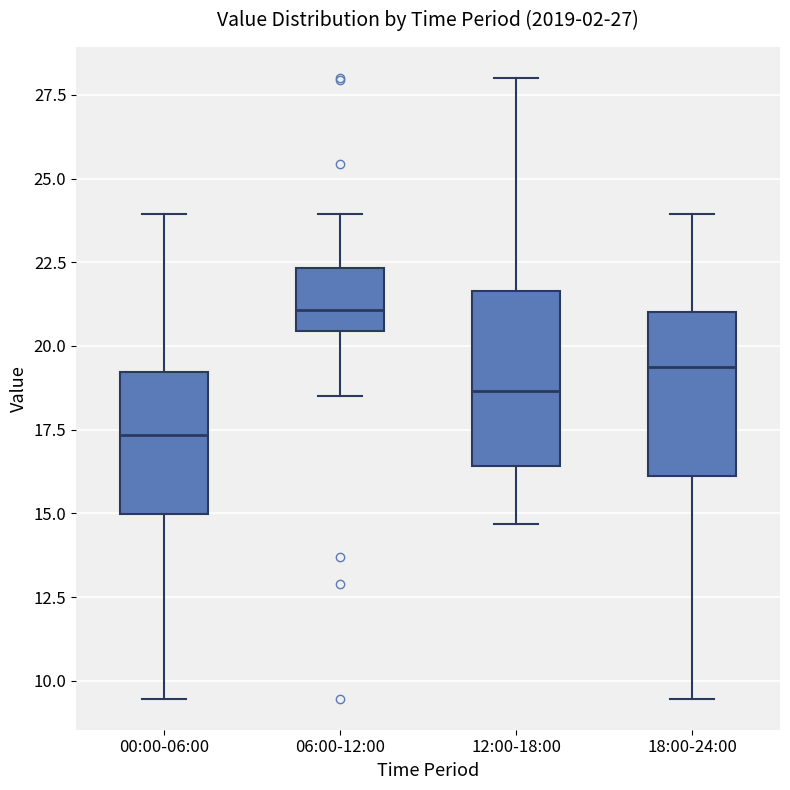

Which box's median line is the highest?

06:00-12:00